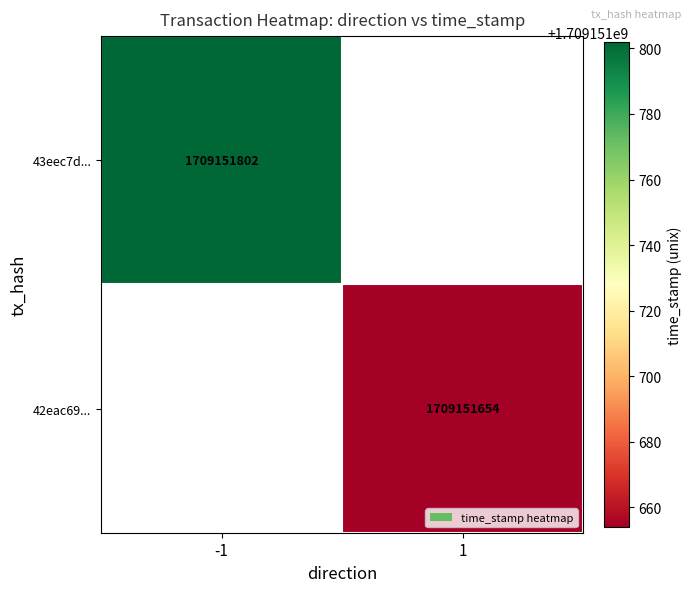

Which series changed the most between 0 and 1?

43eec7d00f9fb006203dba387229e5acafbf710